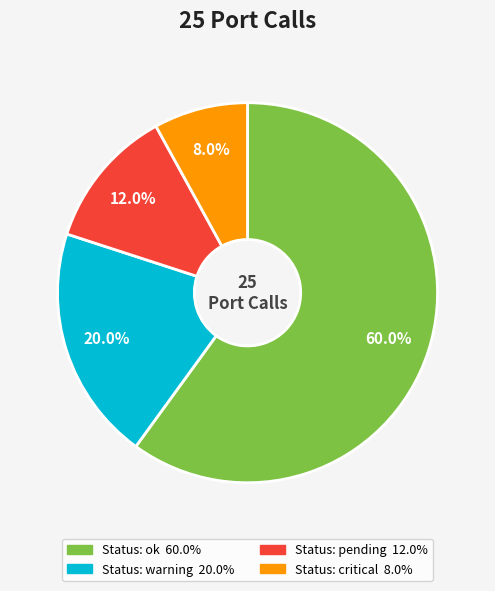

How many slices are in this pie chart?

4